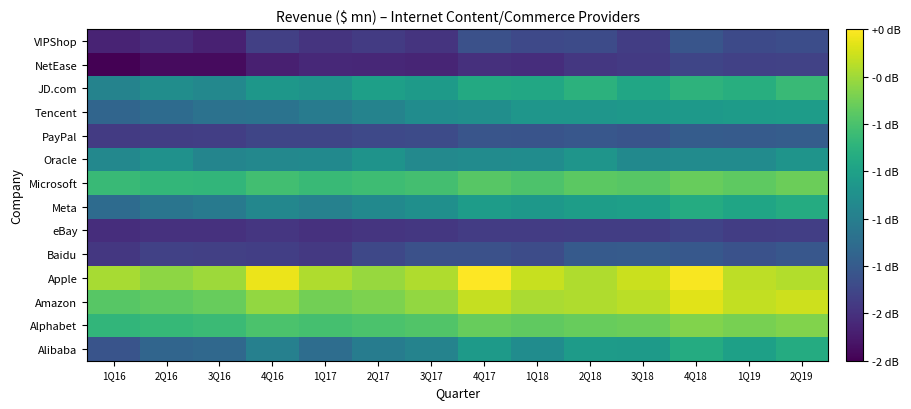

What is the total value across all series at 1Q19?

56.8